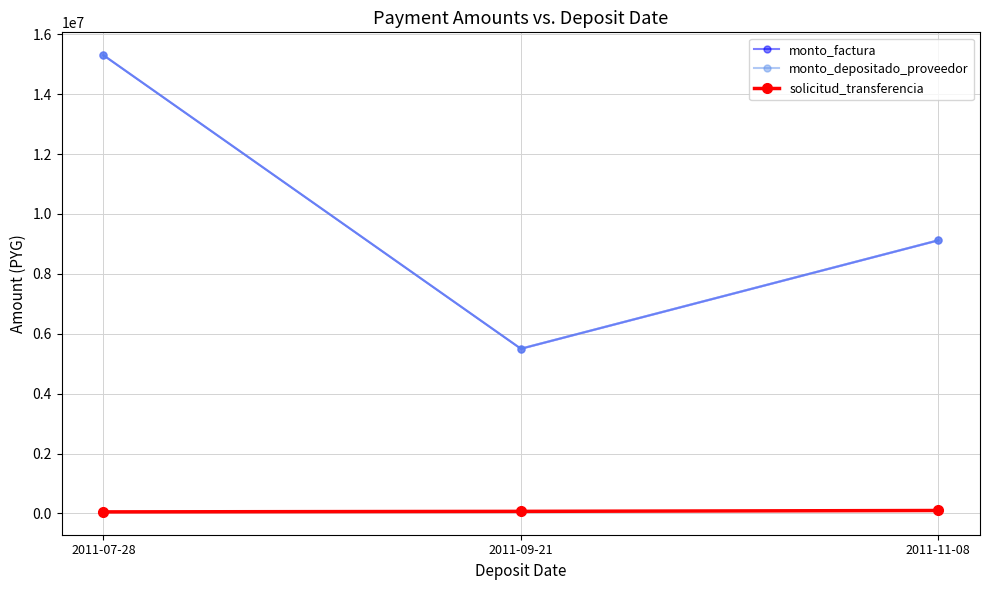

What is the difference between the highest and lowest values at 2011-11-08?

9022619